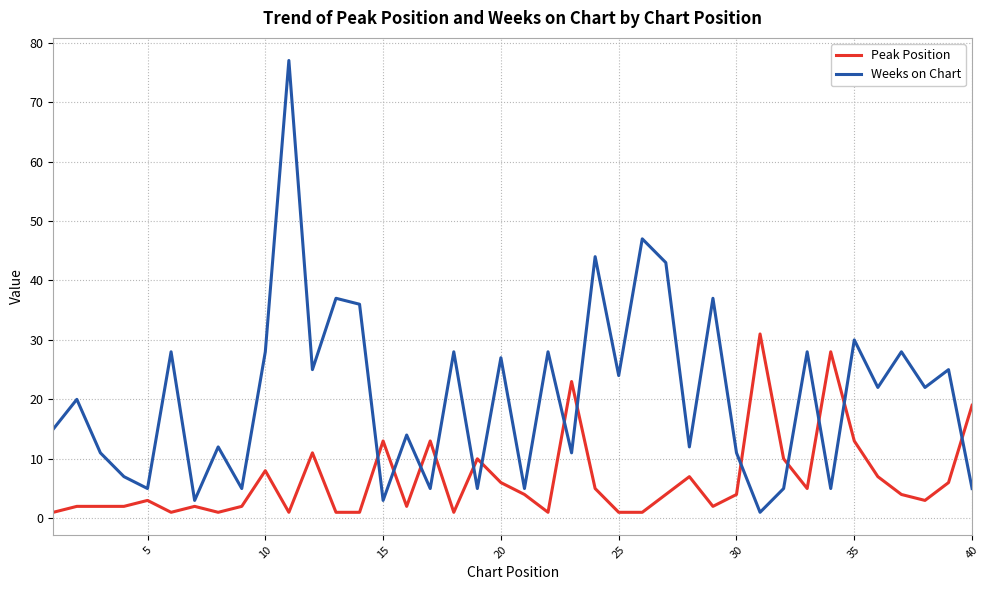

Reading right to left, transcribe all the data shown in this chart.

Peak Position: 19	6	3	4	7	13	28	5	10	31	4	2	7	4	1	1	5	23	1	4	6	10	1	13	2	13	1	1	11	1	8	2	1	2	1	3	2	2	2	1
Weeks on Chart: 5	25	22	28	22	30	5	28	5	1	11	37	12	43	47	24	44	11	28	5	27	5	28	5	14	3	36	37	25	77	28	5	12	3	28	5	7	11	20	15